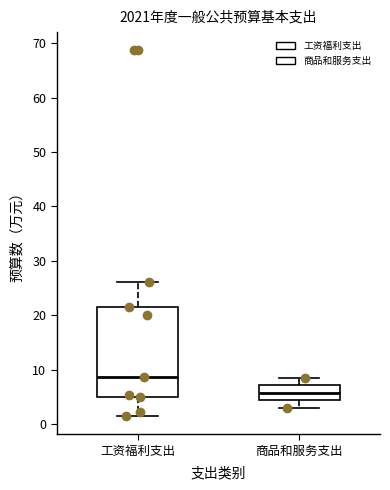

Where is the upper edge of the box for 商品和服务支出 on the y-axis? The values are not printed on the chart, so give them approximately, as read against the axis.

7